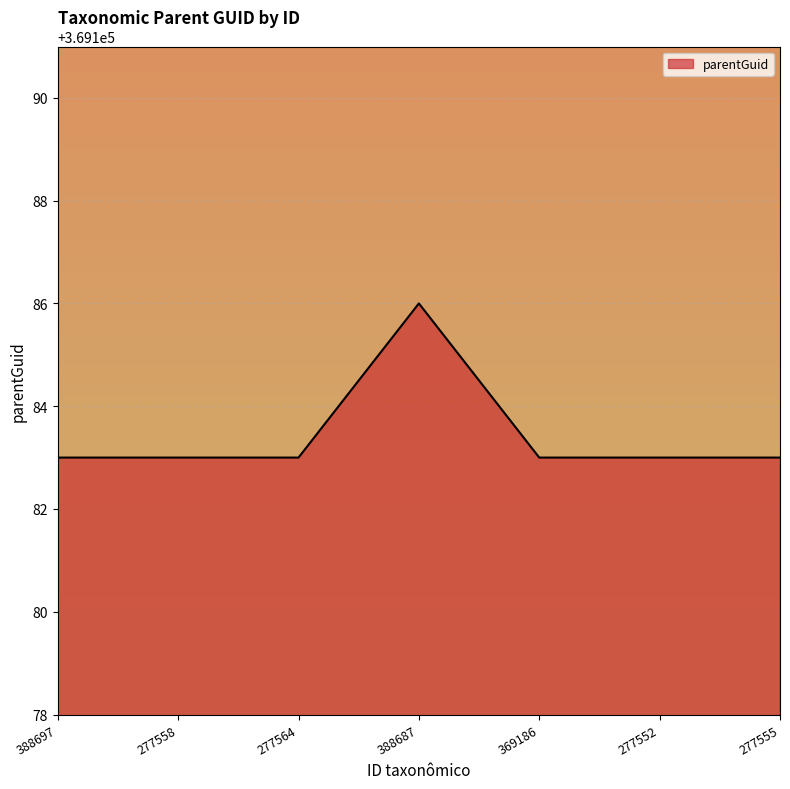

Reading left to right, transcribe all the data shown in this chart.

369183	369183	369183	369186	369183	369183	369183